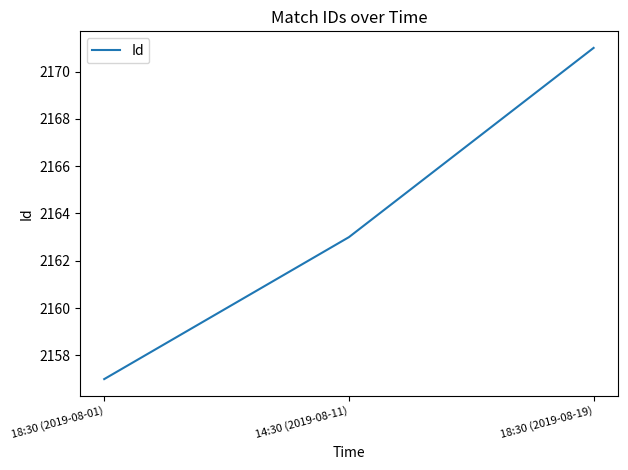

At which label is the value closest to 2164?

14:30 (2019-08-11)